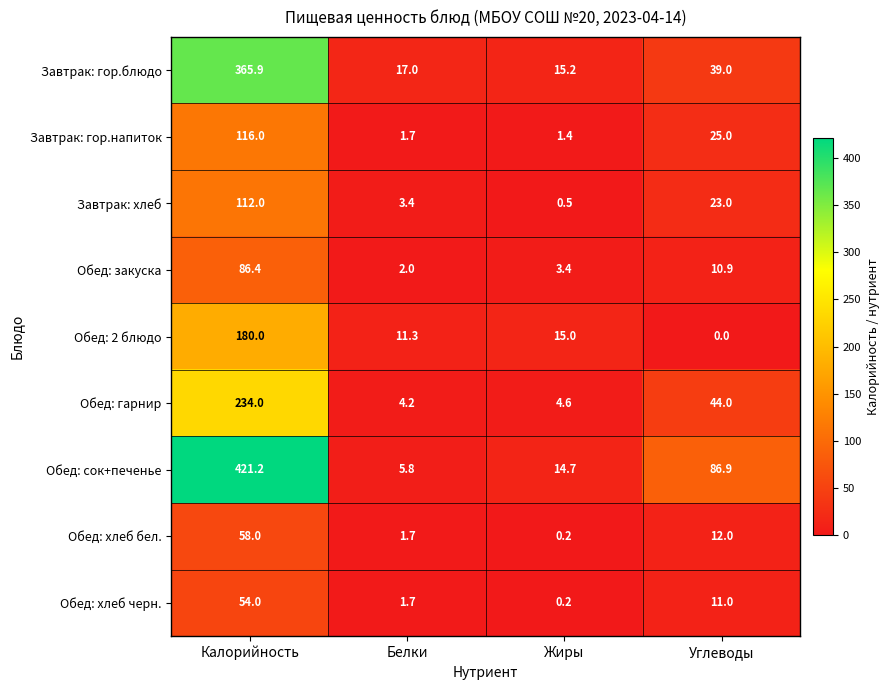

What is the sum of all Обед: 2 блюдо values?

206.3